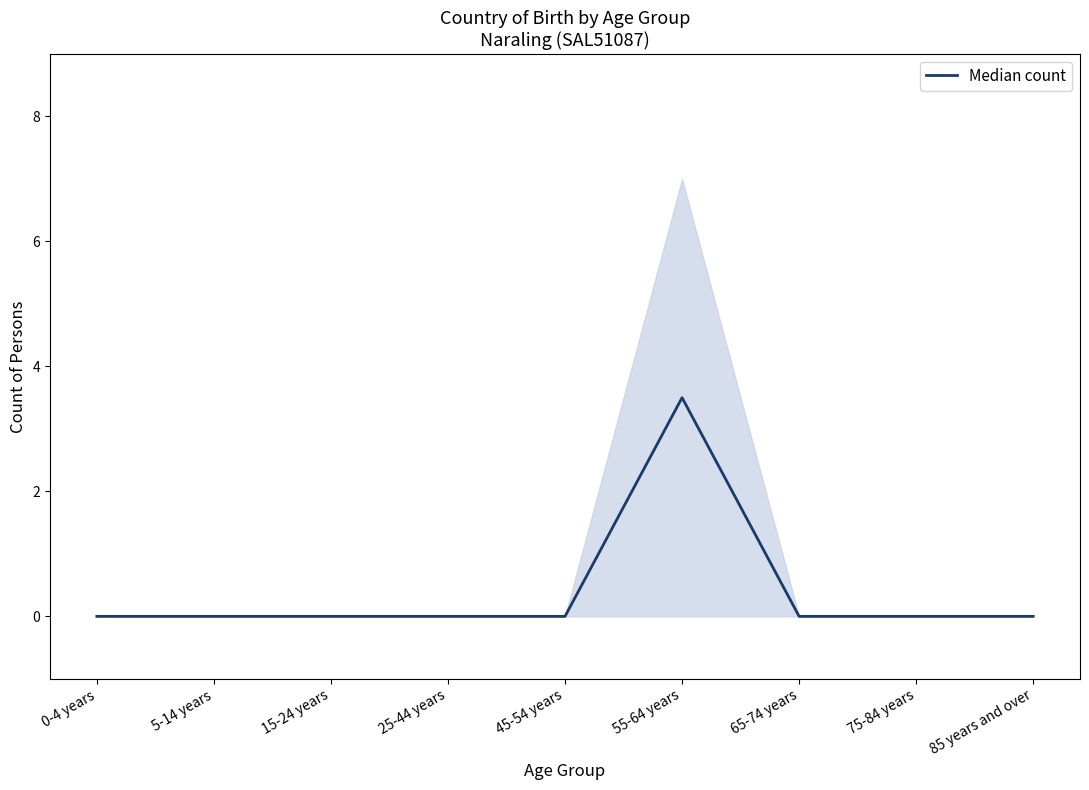

True or false: the data shows 3.5 at 55-64 years.

True